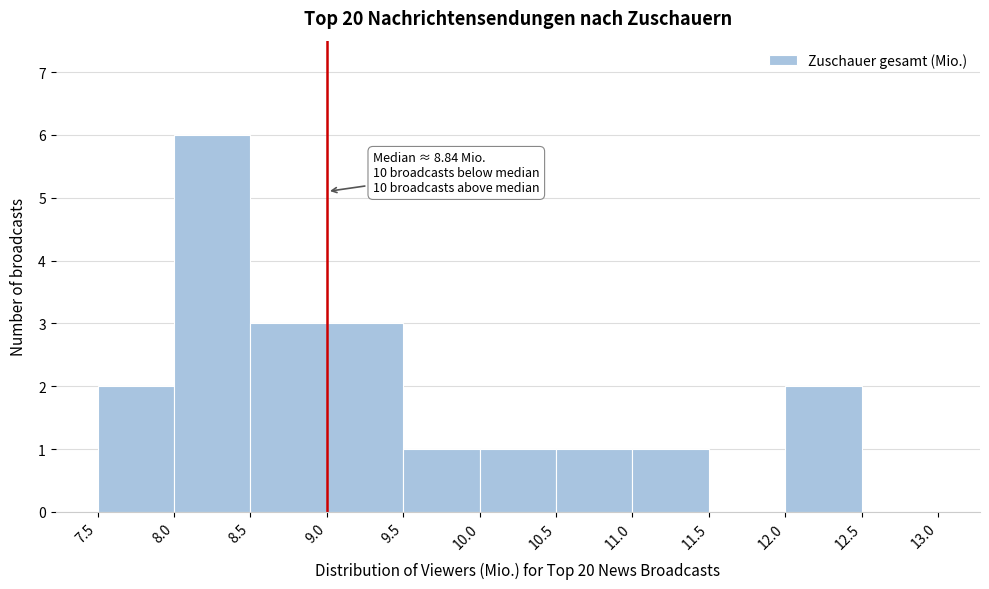

Which range on the x-axis has the tallest bar?

8.0 to 8.5